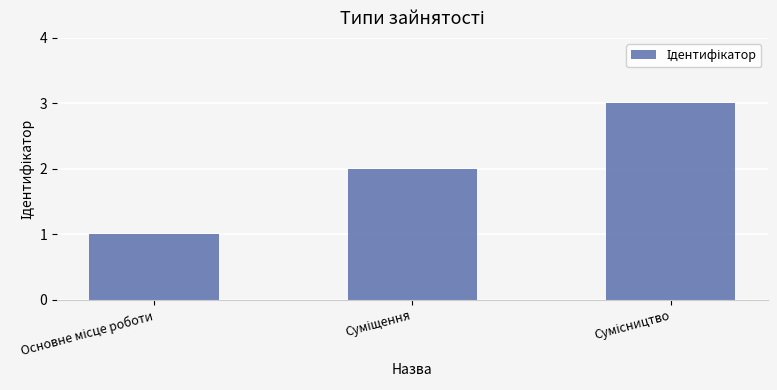

What is the maximum value shown in the chart?

3